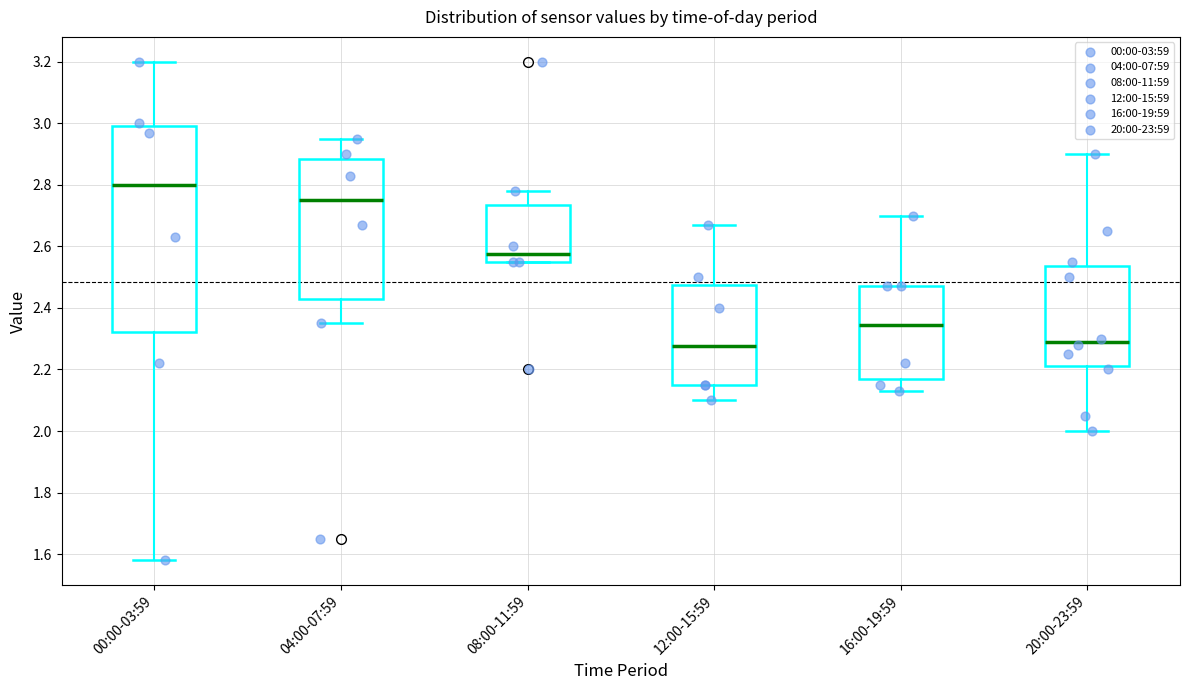

Reading left to right, transcribe this box plot: for each box, give where its median line is, the range the box spans, and where its two whiskers end, as read against the y-axis. The values are not printed on the chart, so give them approximately, as read against the axis.

00:00-03:59: median 2.80, box 2.32 to 3.00, whiskers 1.58 to 3.20
04:00-07:59: median 2.76, box 2.44 to 2.88, whiskers 2.36 to 2.96
08:00-11:59: median 2.58, box 2.56 to 2.74, whiskers 2.56 to 2.78
12:00-15:59: median 2.28, box 2.16 to 2.48, whiskers 2.10 to 2.68
16:00-19:59: median 2.34, box 2.16 to 2.48, whiskers 2.14 to 2.70
20:00-23:59: median 2.30, box 2.22 to 2.54, whiskers 2.00 to 2.90